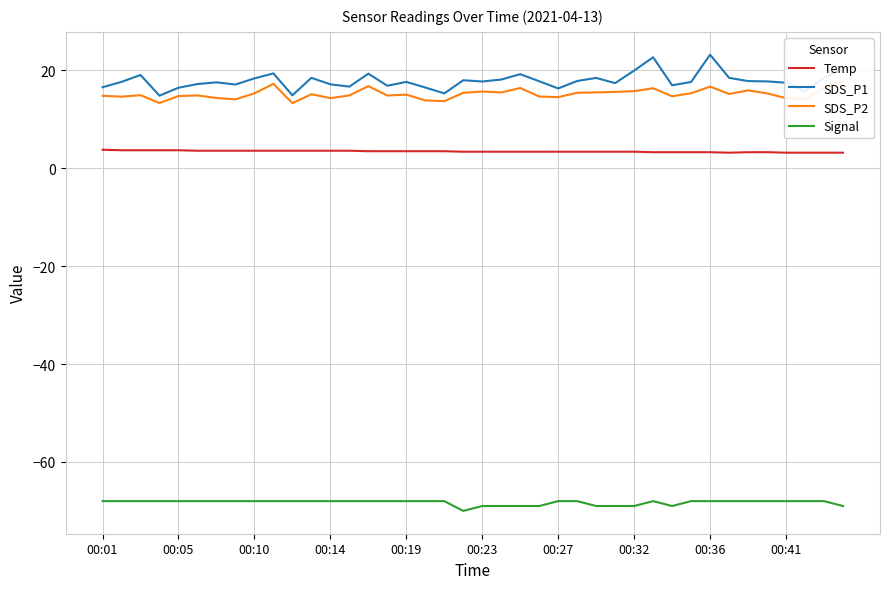

What is the maximum value for SDS_P2?

17.9